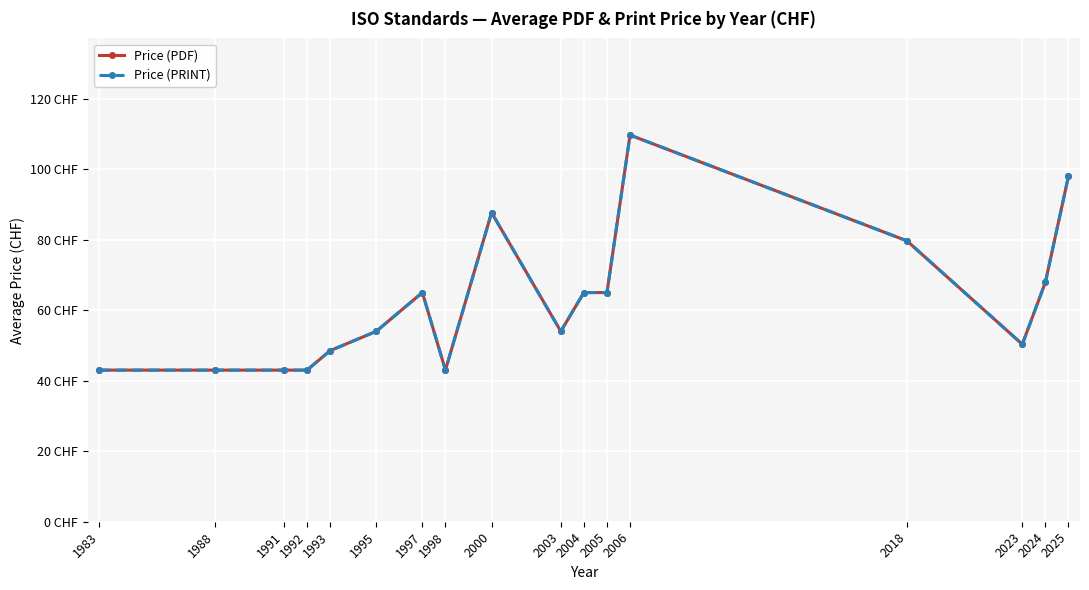

What is the total value across all series at 2000?

175.3